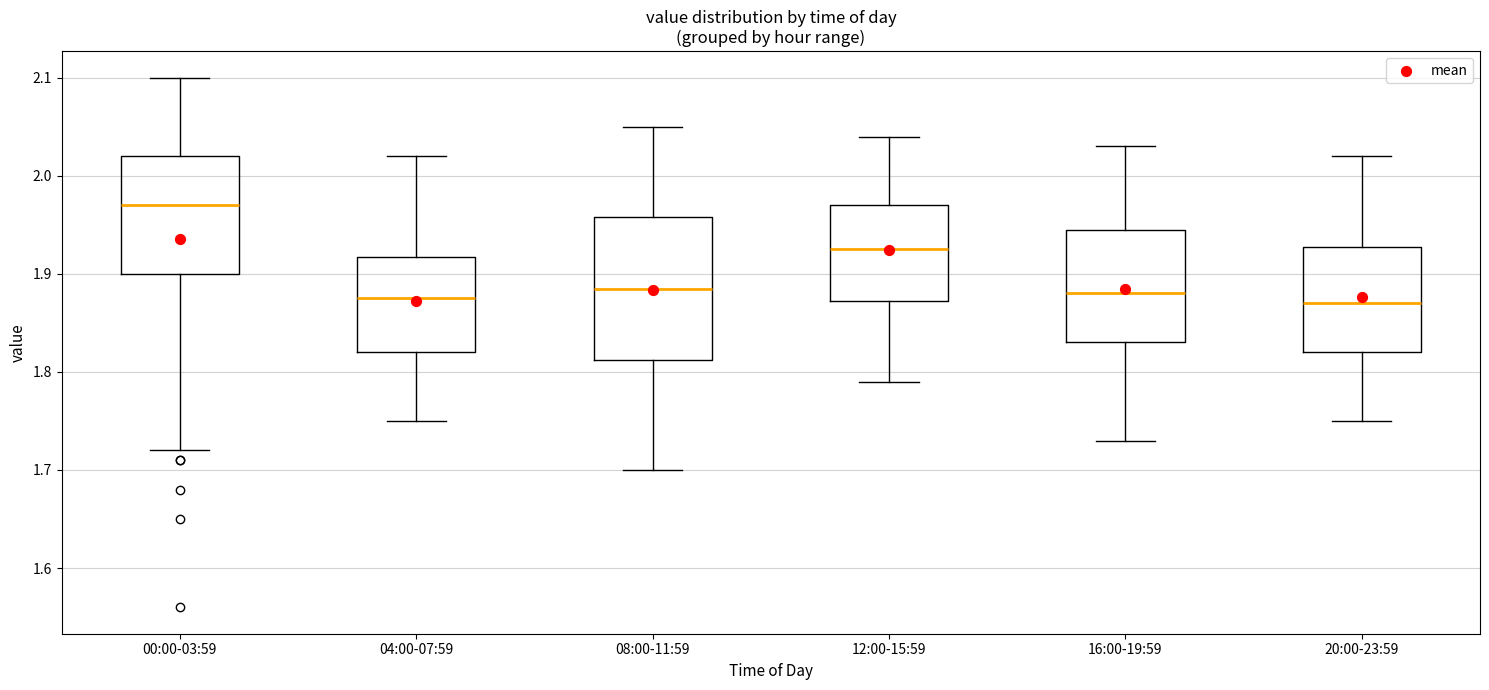

Reading left to right, transcribe this box plot: for each box, give where its median line is, the range the box spans, and where its two whiskers end, as read against the y-axis. The values are not printed on the chart, so give them approximately, as read against the axis.

00:00-03:59: median 1.97, box 1.90 to 2.02, whiskers 1.72 to 2.10
04:00-07:59: median 1.88, box 1.82 to 1.92, whiskers 1.75 to 2.02
08:00-11:59: median 1.89, box 1.81 to 1.96, whiskers 1.70 to 2.05
12:00-15:59: median 1.93, box 1.87 to 1.97, whiskers 1.79 to 2.04
16:00-19:59: median 1.88, box 1.83 to 1.95, whiskers 1.73 to 2.03
20:00-23:59: median 1.87, box 1.82 to 1.93, whiskers 1.75 to 2.02